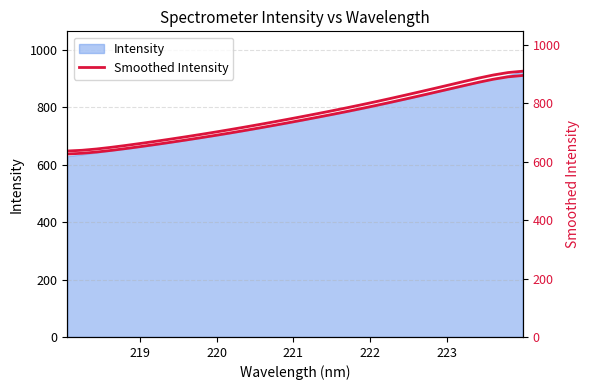

Reading right to left, list all the values displayed in this chart.

910.1	905.4	897.1	886.5	874.9	863.1	851.3	839.6	828.1	816.8	805.7	795.0	784.6	774.4	764.5	754.9	745.4	736.1	727.0	718.1	709.4	701.1	692.9	685.0	677.4	670.0	662.8	655.9	649.5	643.7	639.3	636.8